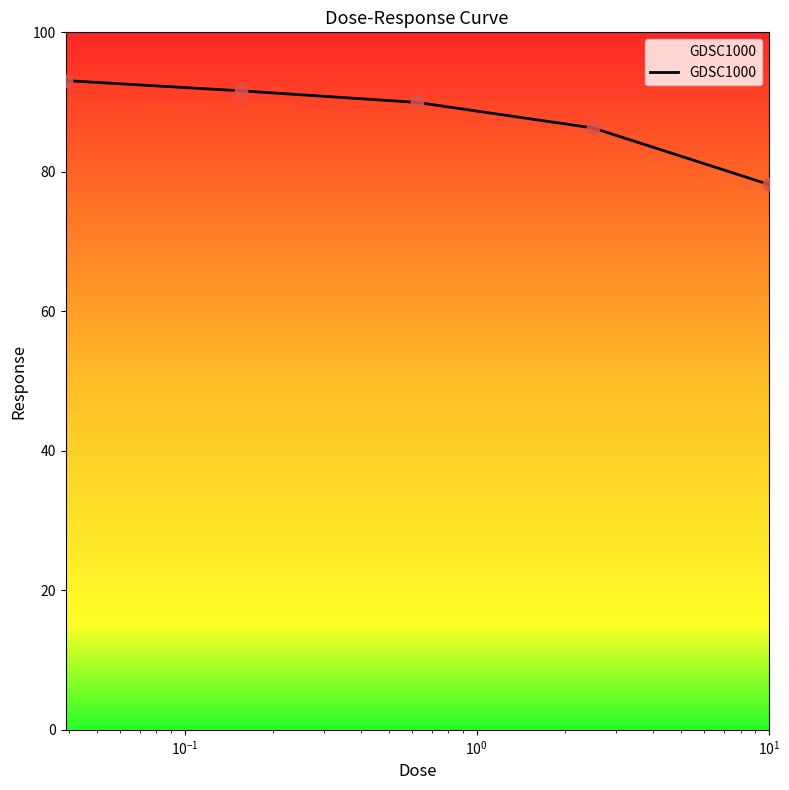

What is the average value?

87.8